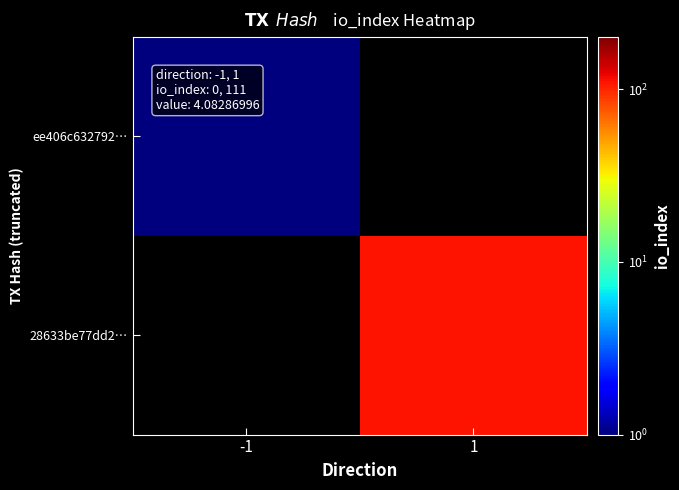

What is the smallest value displayed?

1.0